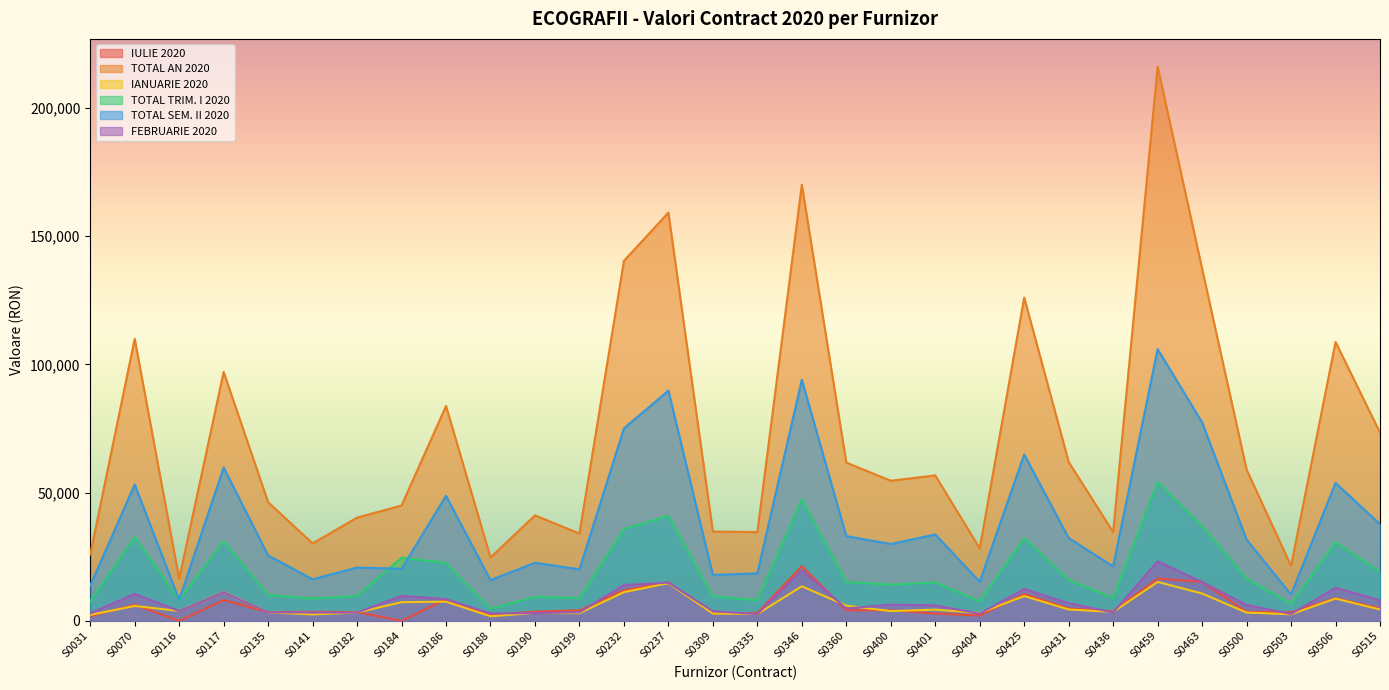

The value of TOTAL TRIM. I 2020 at S0116 is 8150.0. True or false?

True